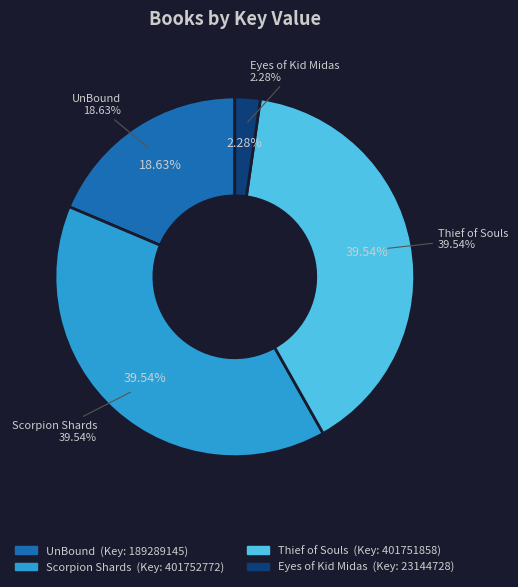

What is the total percentage of Scorpion Shards and UnBound?

58.2%